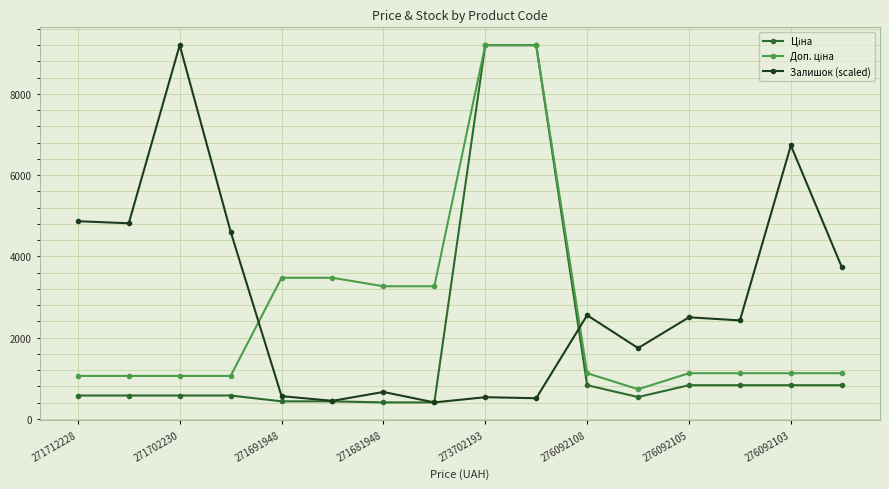

At how many categories does at least one series exceed 5647?

4